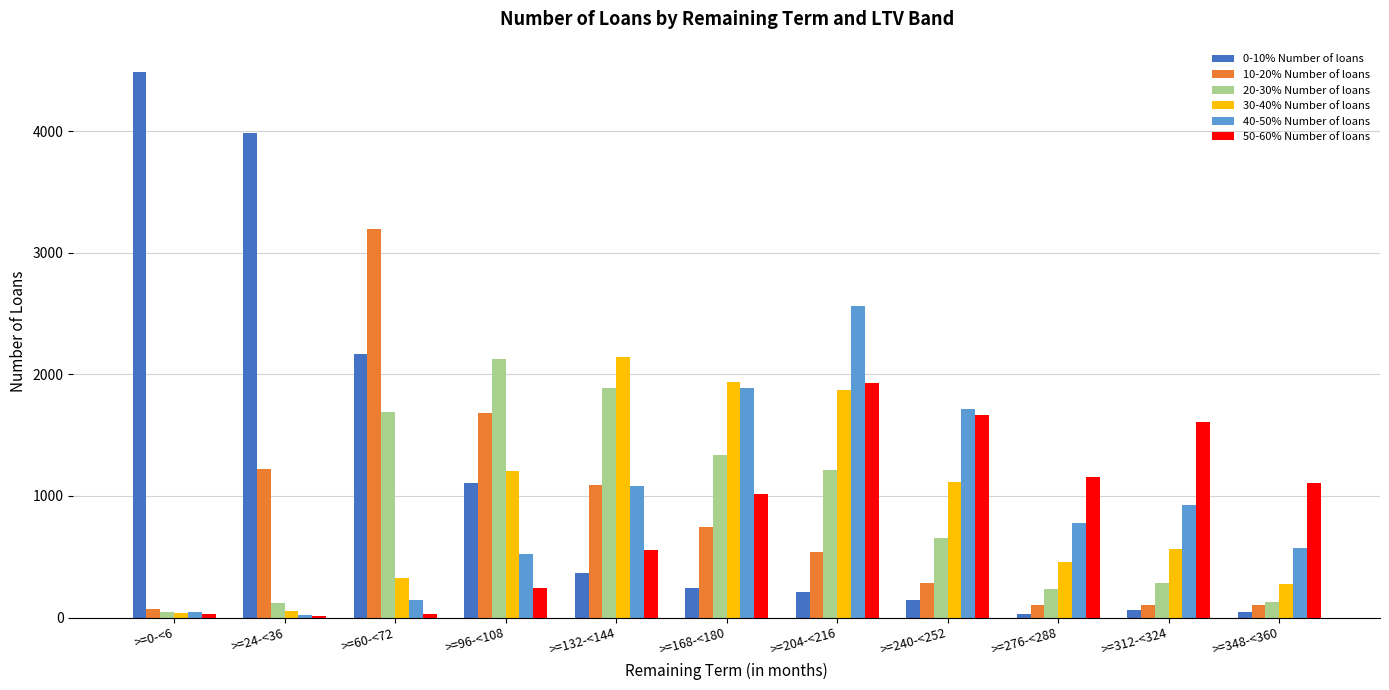

Is the value of 30-40% Number of loans at >=276-<288 greater than the value of 20-30% Number of loans at >=0-<6?

Yes